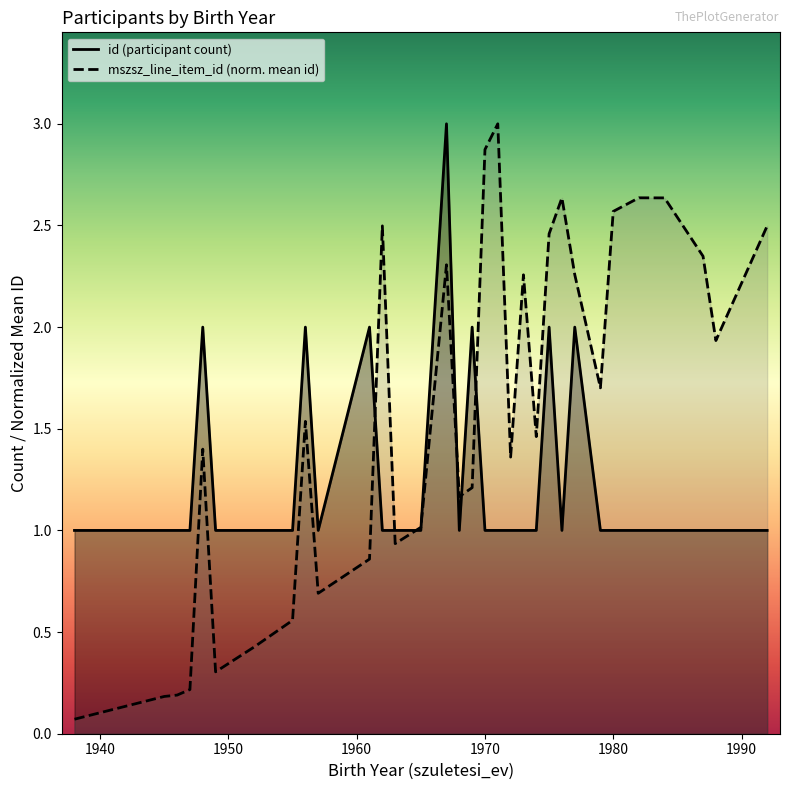

How many lines are shown in the chart?

2